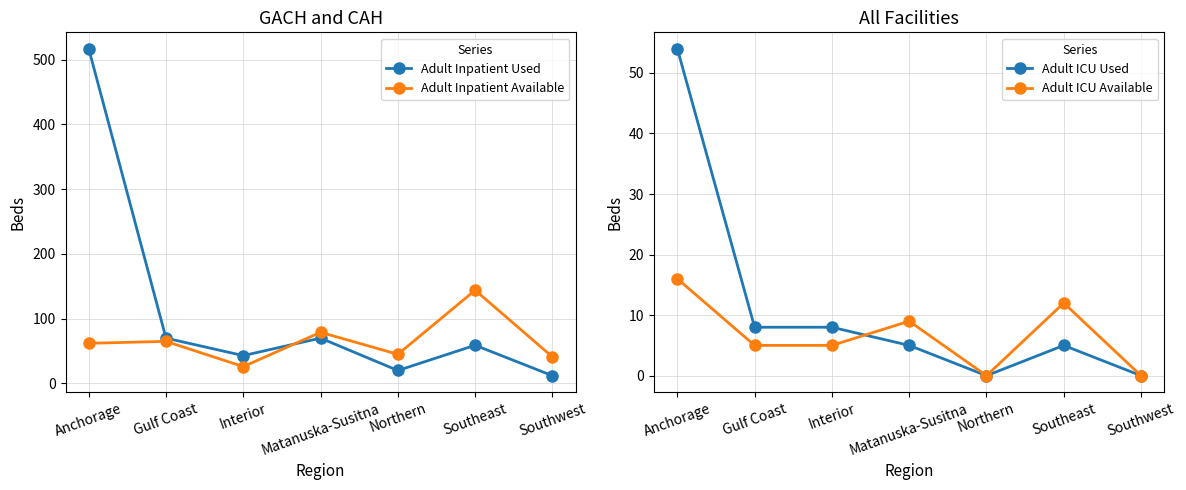

Rank the categories by Adult ICU Used value from lowest to highest.

Northern, Southwest, Matanuska-Susitna, Southeast, Gulf Coast, Interior, Anchorage